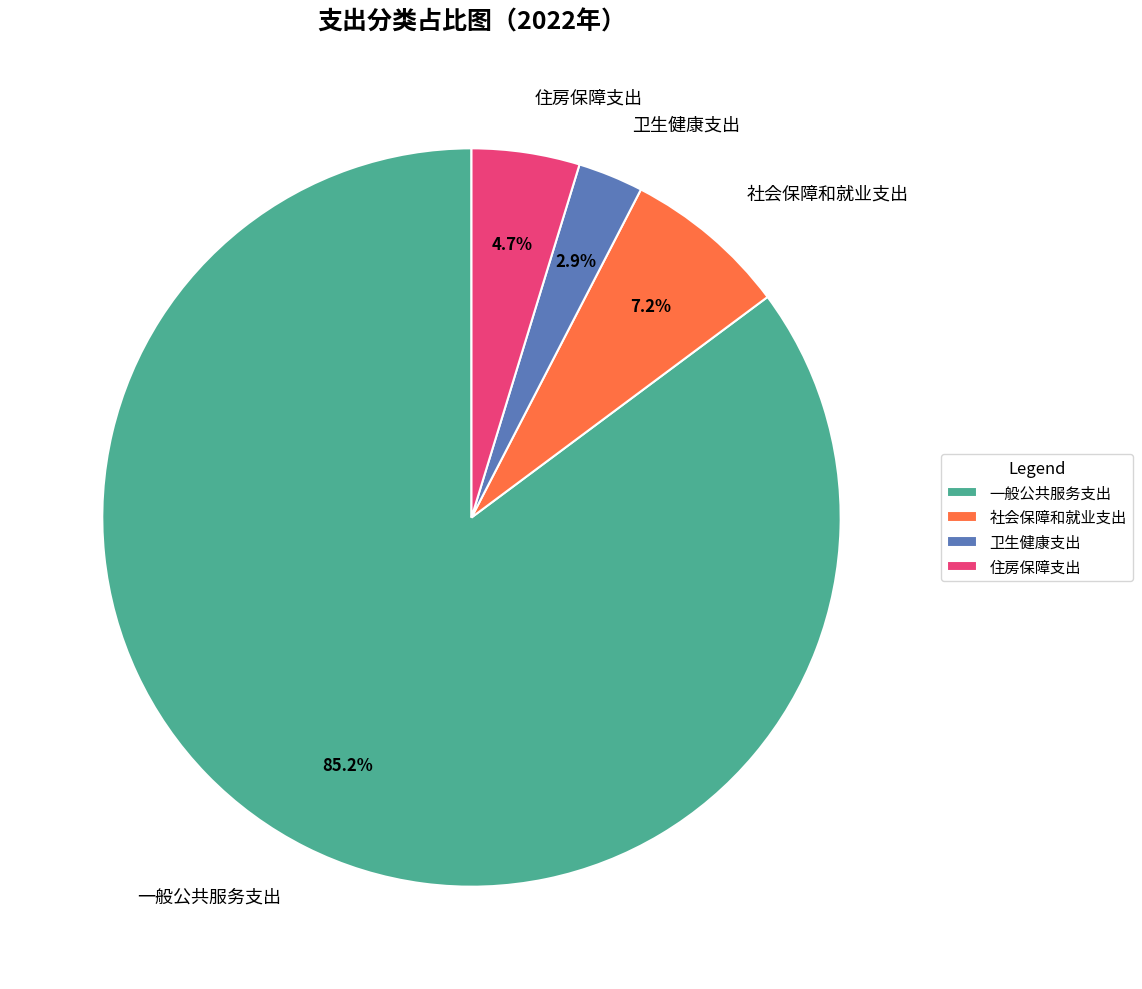

Is it true that 一般公共服务支出 is 85% of the pie?

True